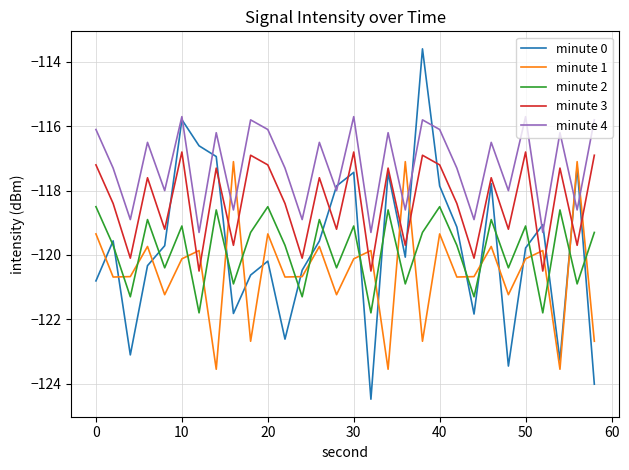

What is the maximum value shown in the chart?

-113.6